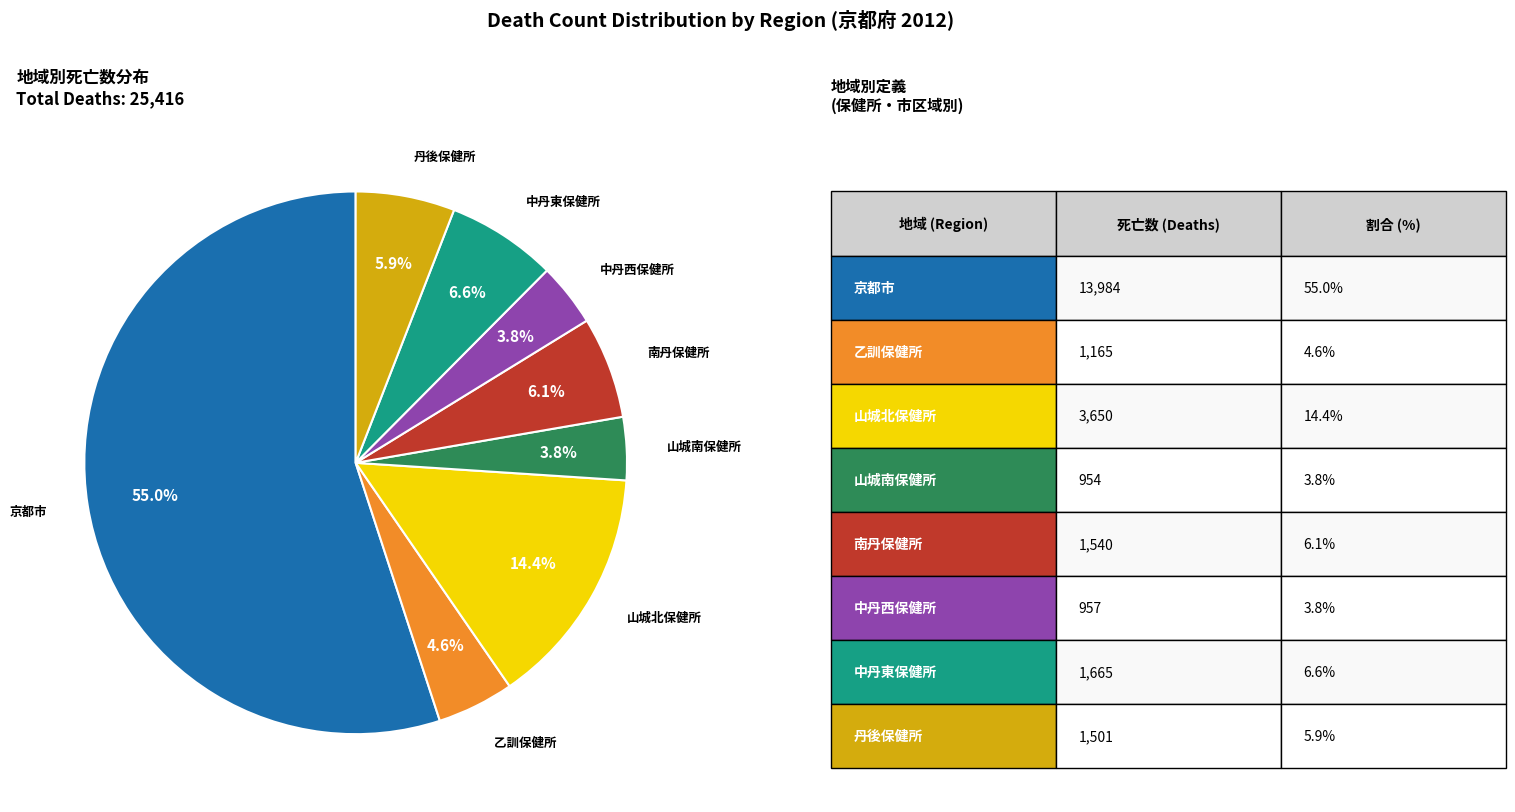

Which slice is the largest?

京都市